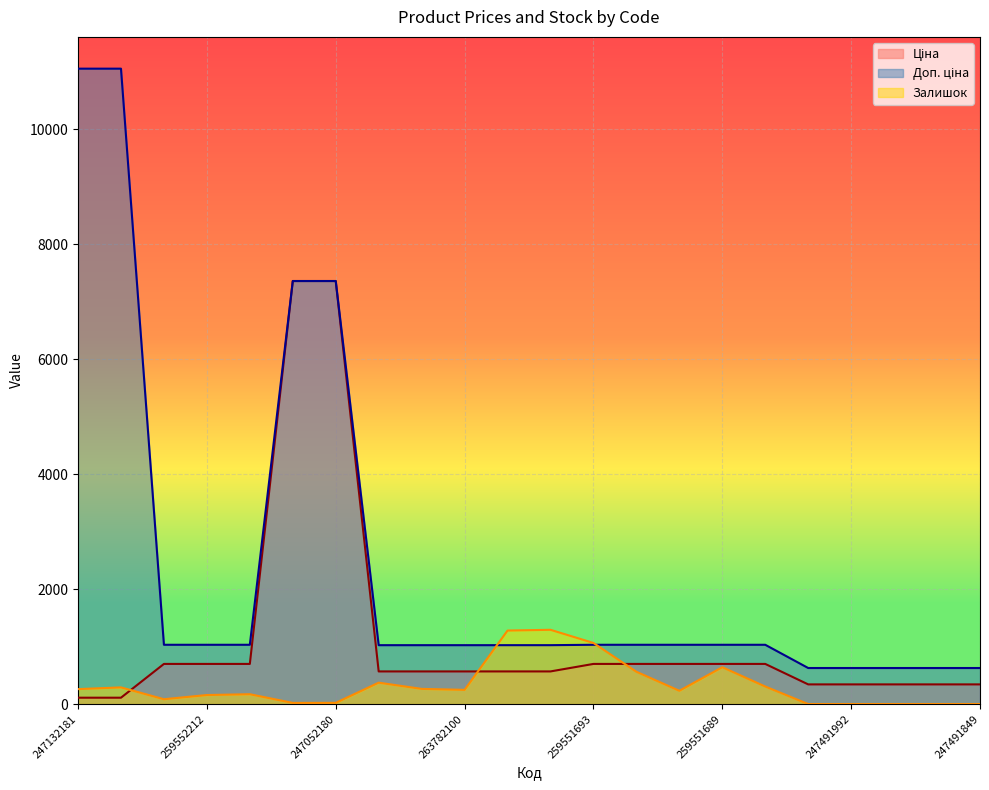

What is the spread (max minus min) of values at 263782101?

760.5